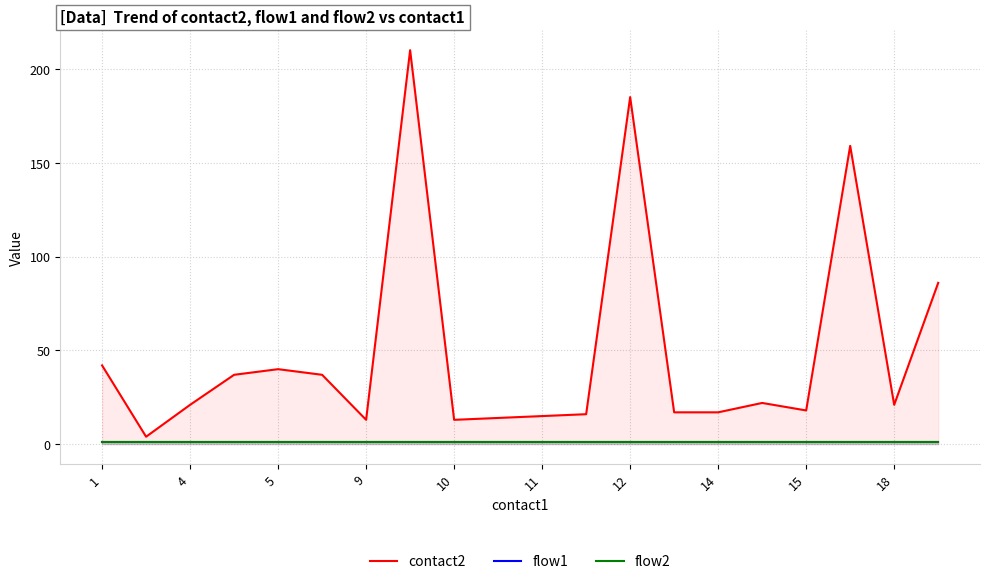

What is the average value of the flow2 series?

1